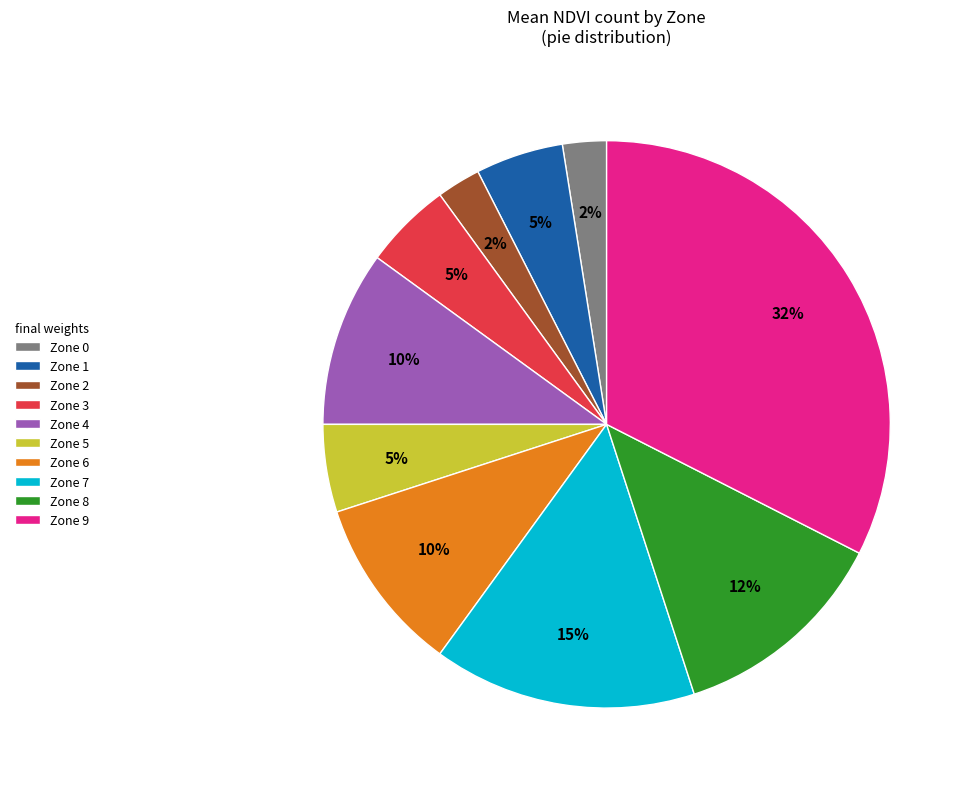

What percentage is the Zone 3 slice, to the nearest percent?

5%